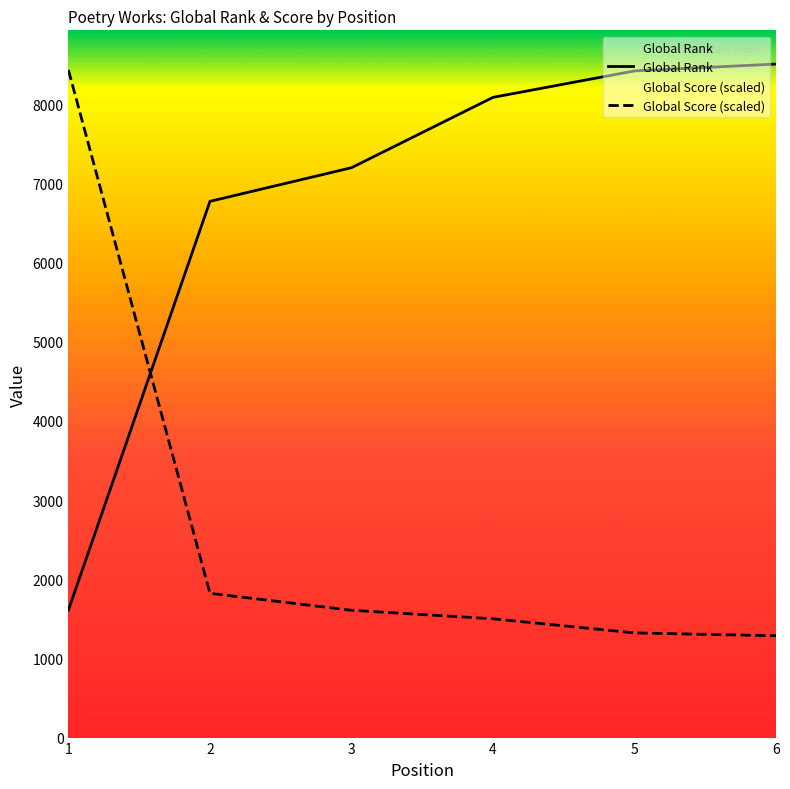

Is this an area chart (filled region under the line)?

No